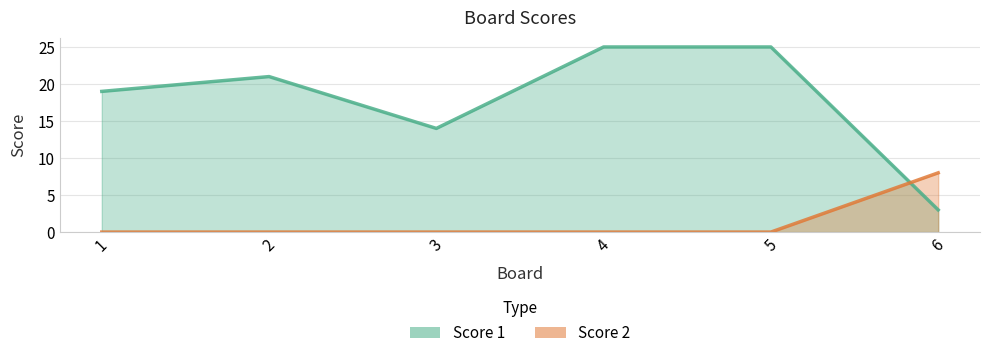

Reading left to right, extract all data points from this chart.

Score 1: 19	21	14	25	25	3
Score 2: 0	0	0	0	0	8